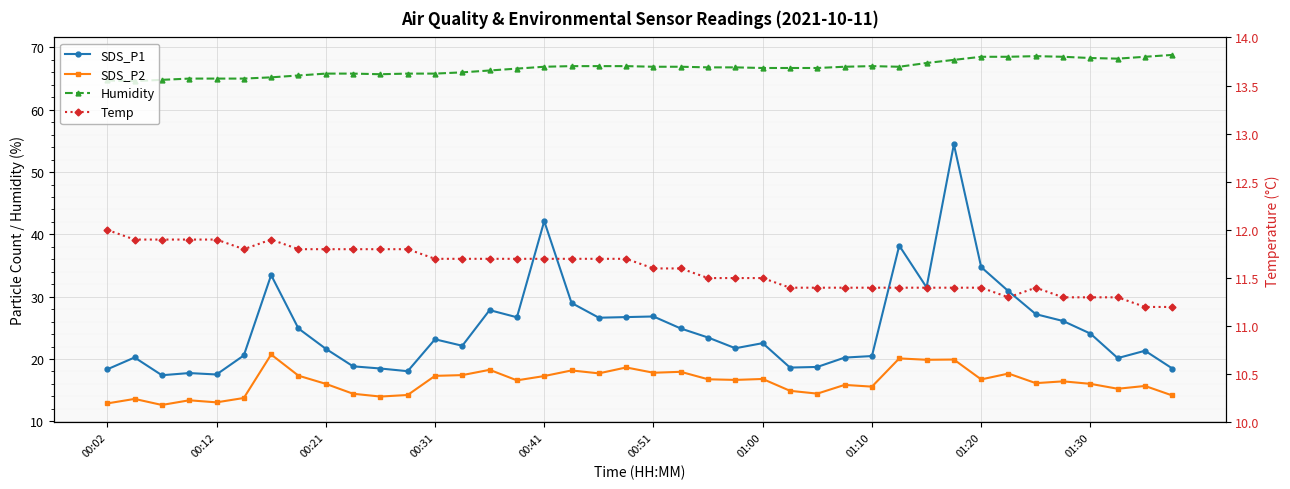

At 00:02, list the series in order from largest to smallest.

Humidity, SDS_P1, SDS_P2, Temp